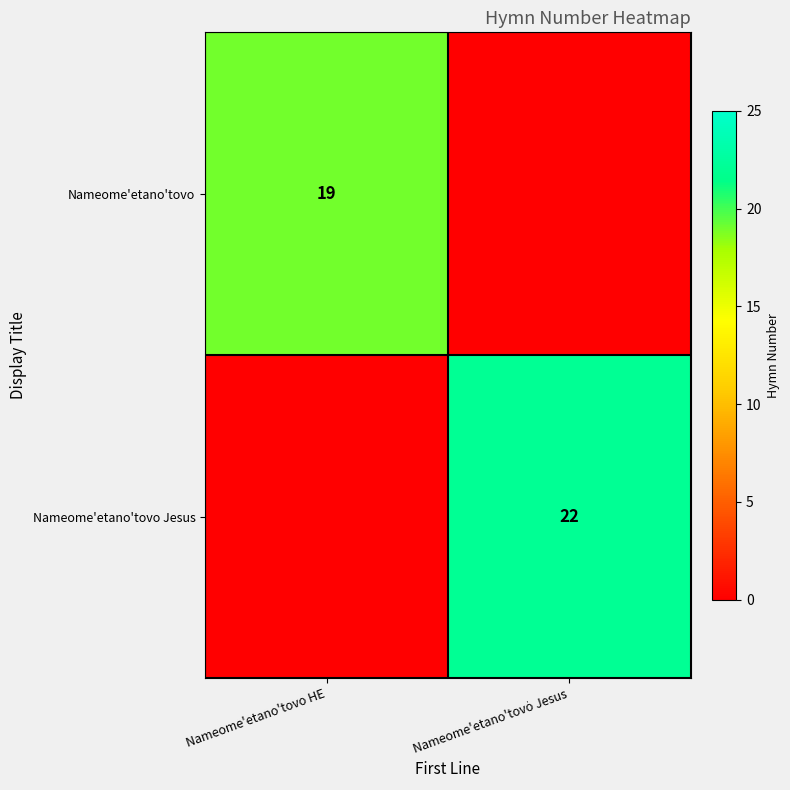

Is it true that Nameome'etano'tovo equals 4 at Nameome'etano'tovo HE?

False